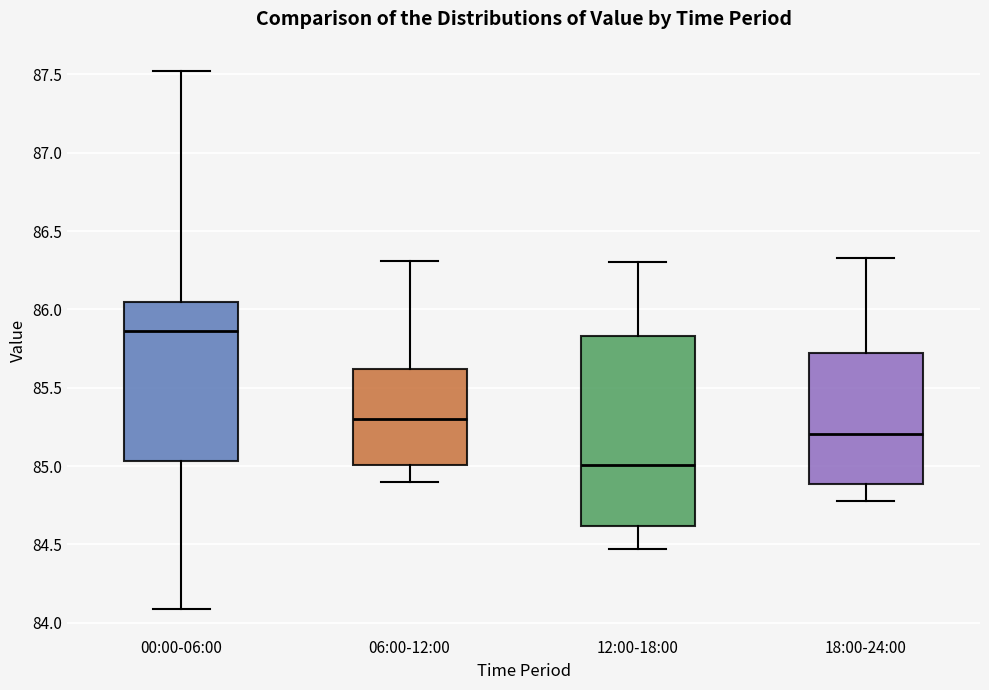

Where does the lower whisker of the box for 18:00-24:00 end on the y-axis? The values are not printed on the chart, so give them approximately, as read against the axis.

84.80